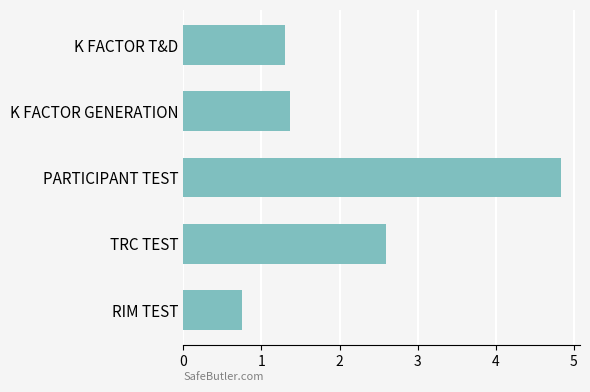

What is the difference between the maximum and second lowest values?

3.5